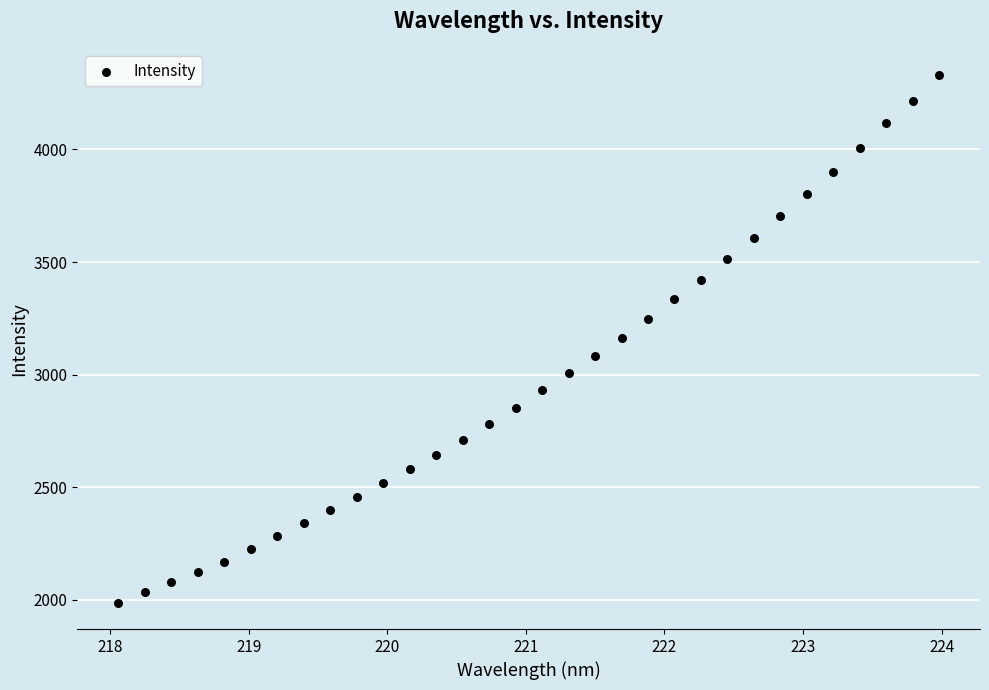

What is the range of X values (max minus min)?

5.9